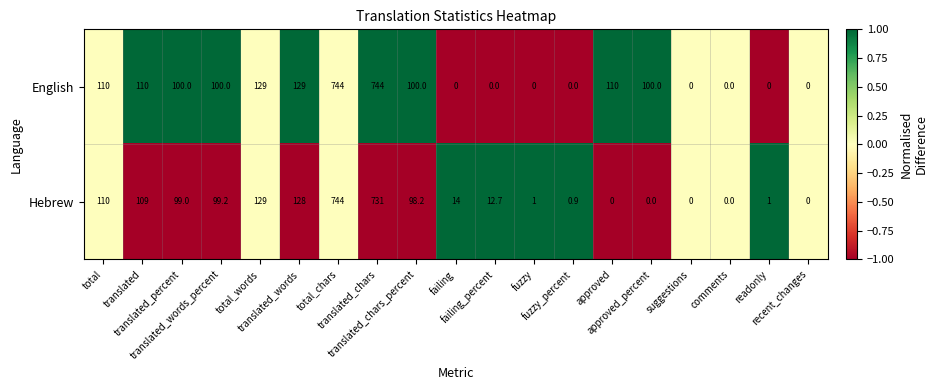

At how many categories does at least one series exceed 41?

11